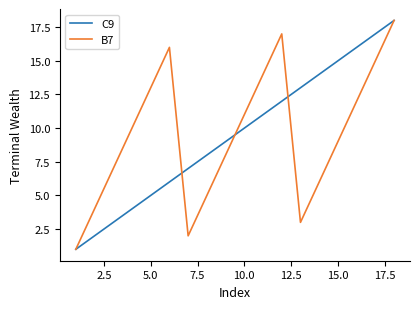

Which series has the largest range (max minus min)?

C9